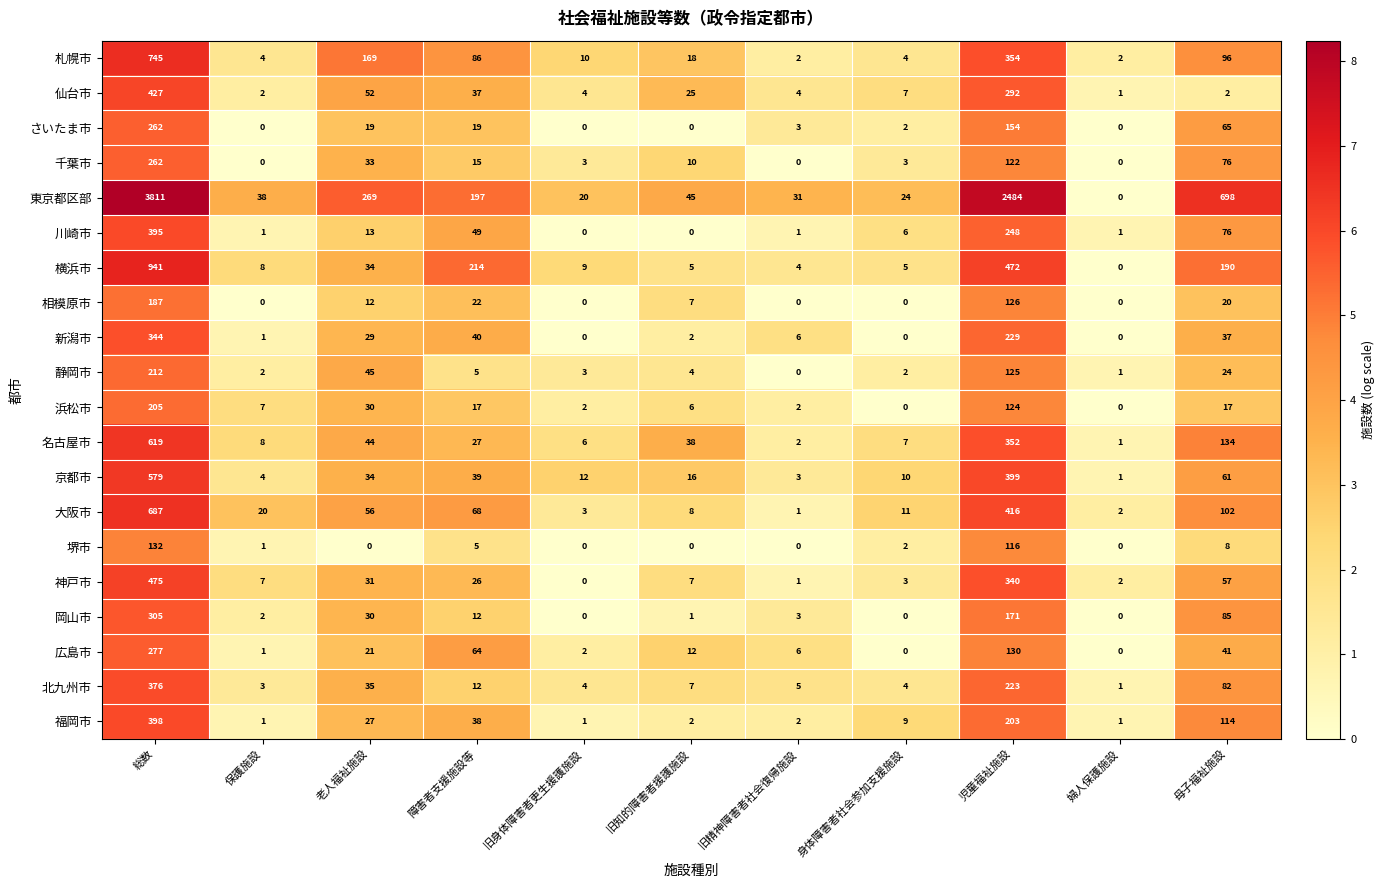

Is it true that 川崎市 equals 75 at 障害者支援施設等?

False